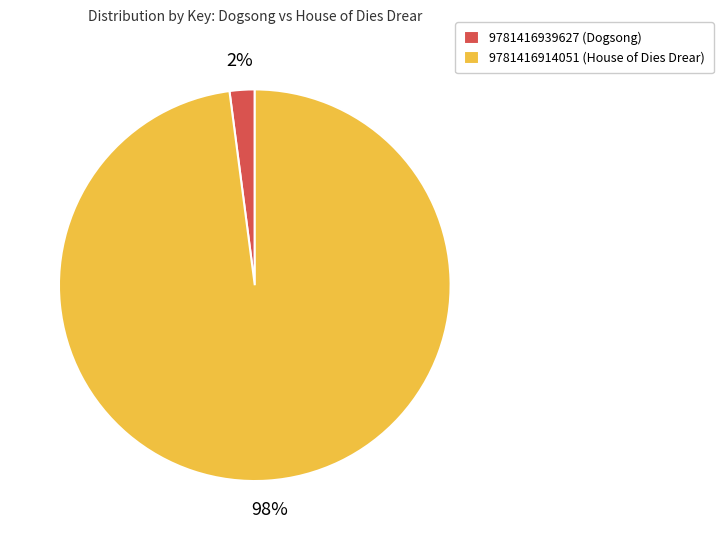

How many segments does this pie chart have?

2